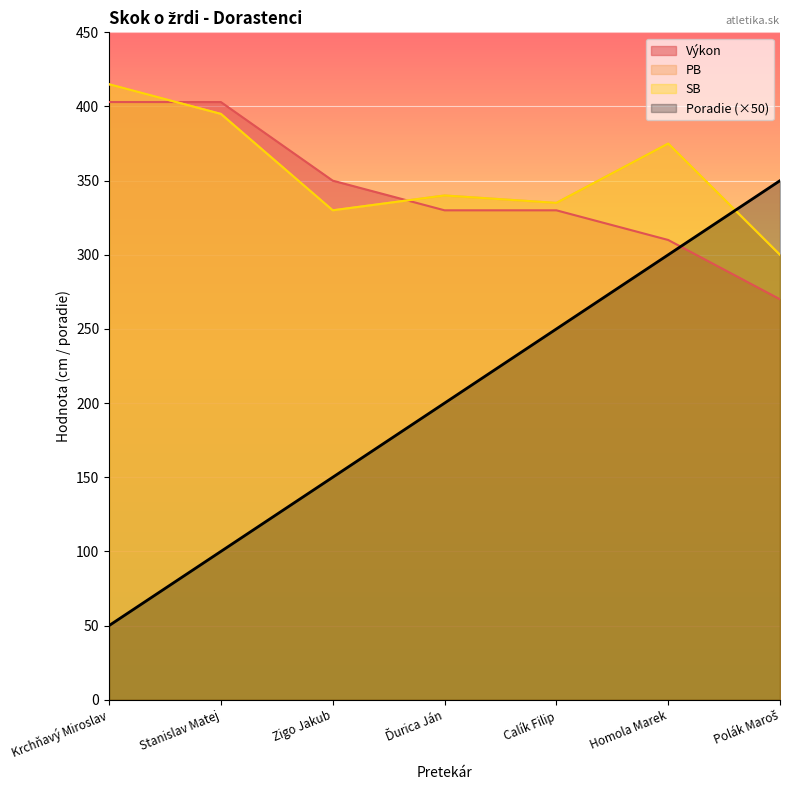

At which category does the chart reach its peak across all series?

Krchňavý Miroslav